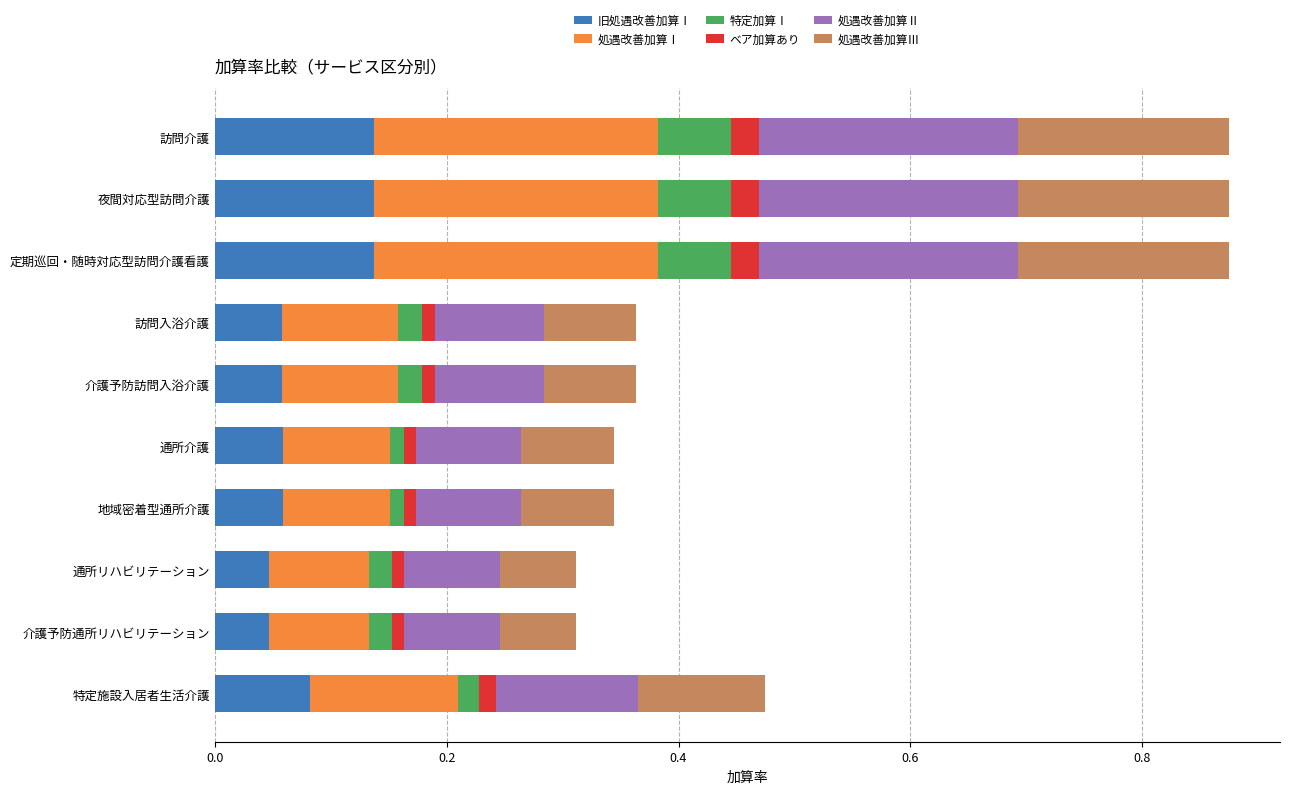

What is the total value across all series at 定期巡回・随時対応型訪問介護看護?

0.9